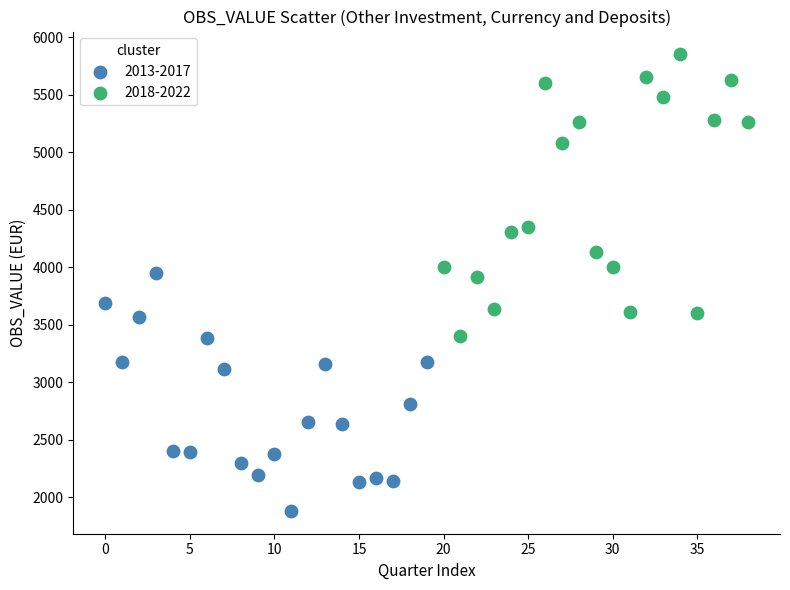

Which series reaches the maximum Y coordinate?

2018-2022